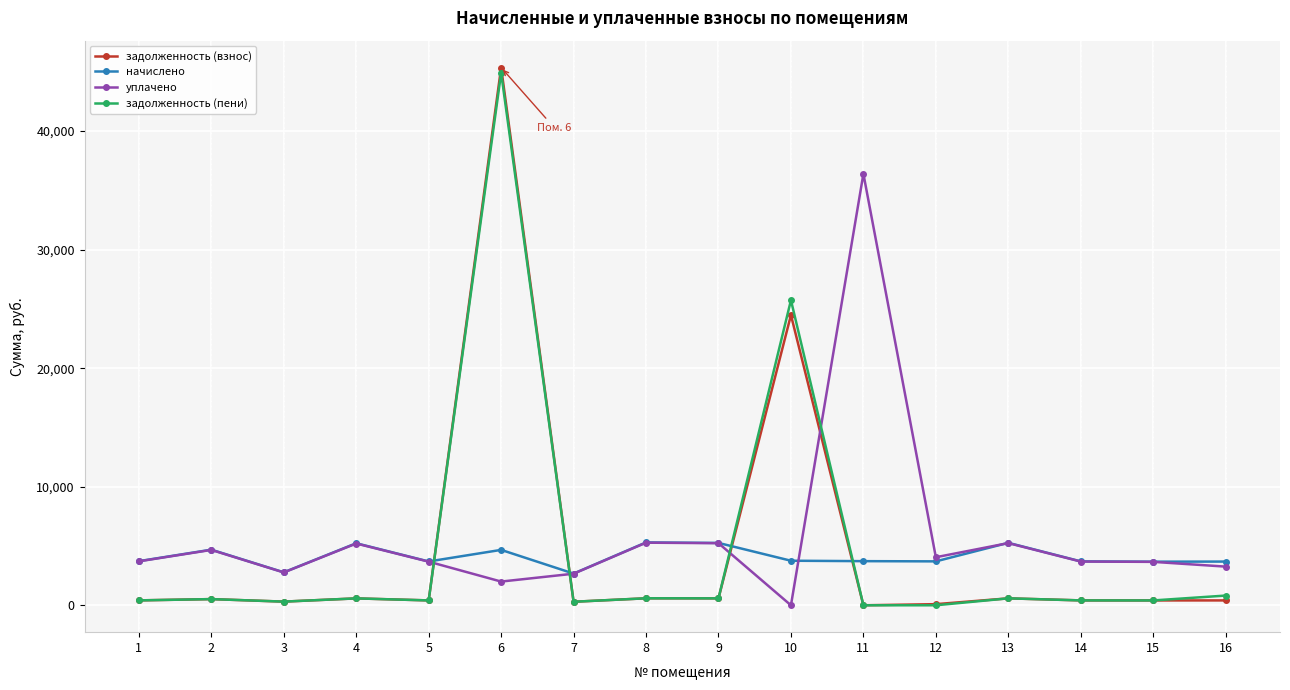

Is the value of начислено at 14 greater than the value of задолженность (взнос) at 9?

Yes